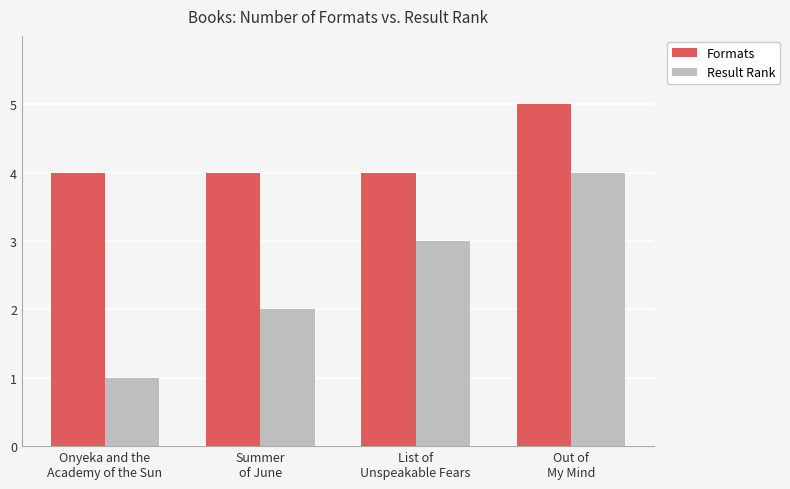

What is the approximate value of Result Rank at Out of
My Mind?

4